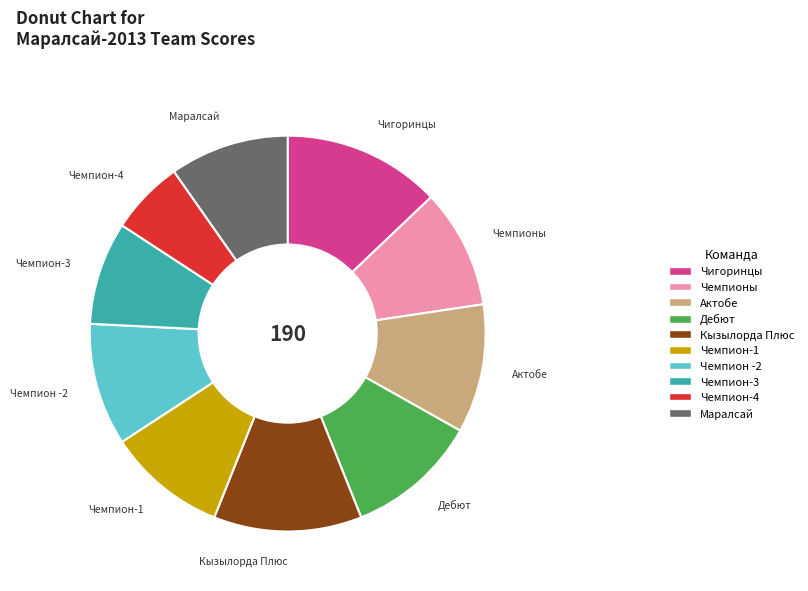

Is it true that Актобе is 25% of the pie?

False